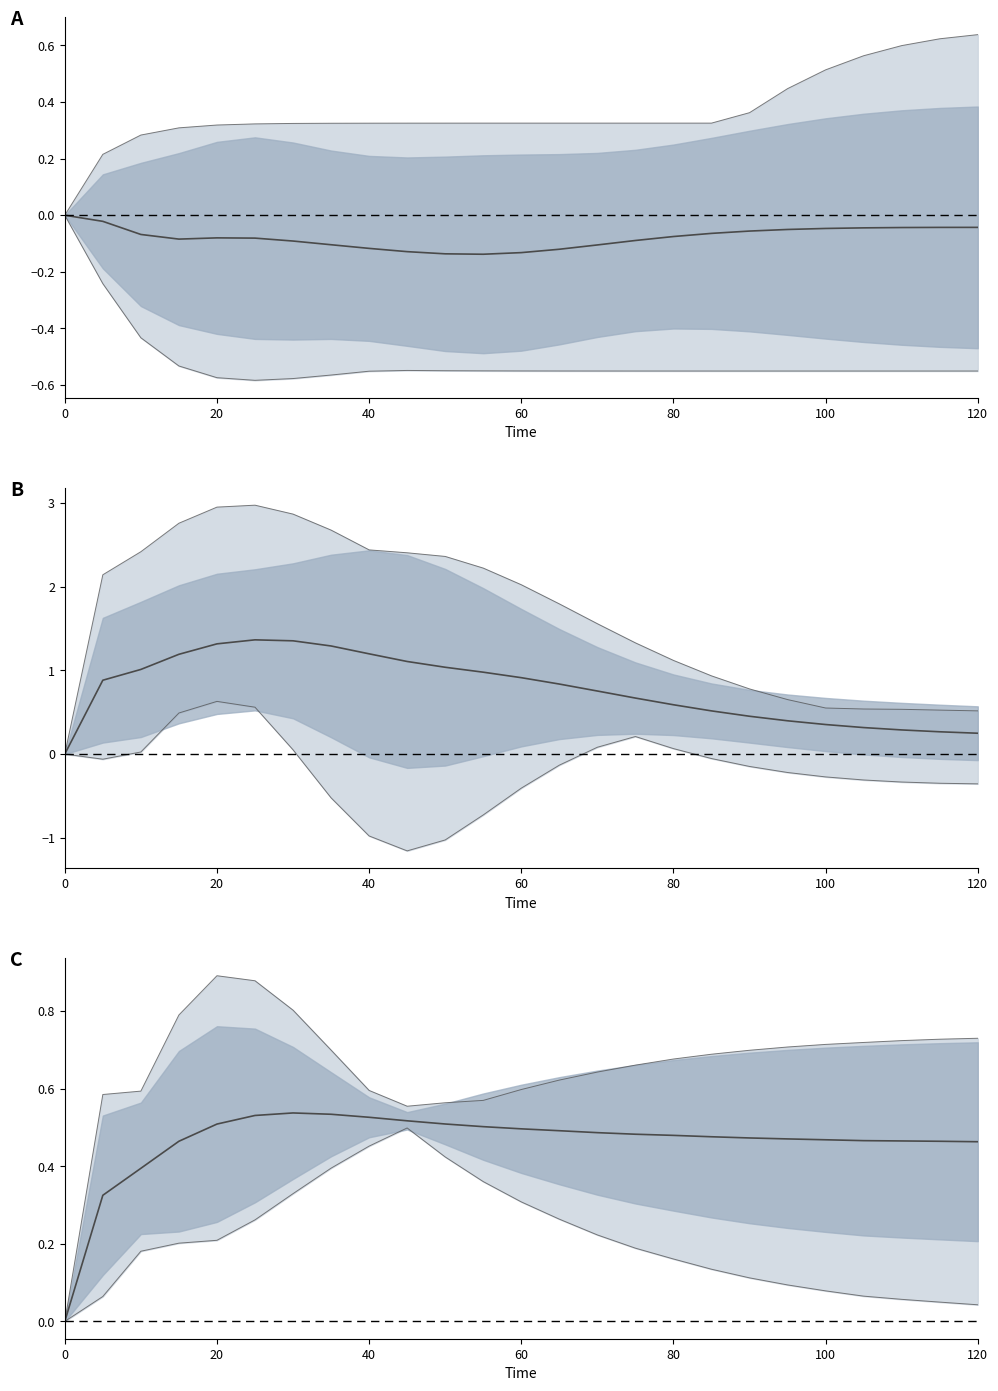

What is the spread (max minus min) of values at 60?

0.3